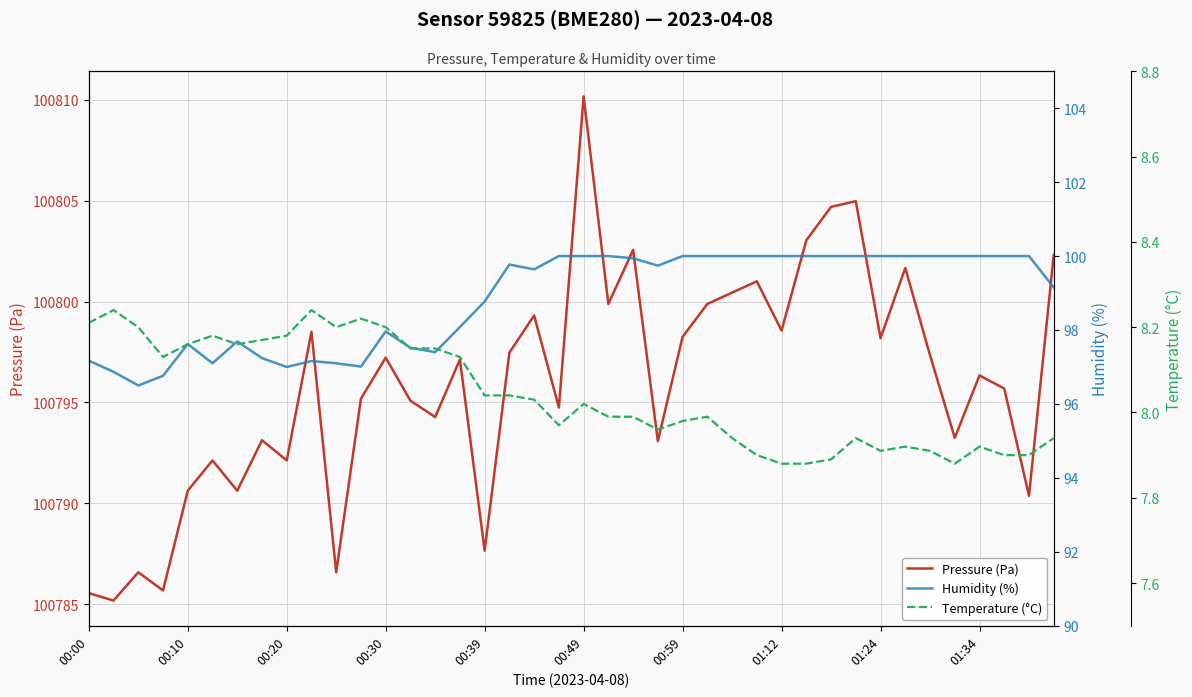

How many lines are shown in the chart?

3